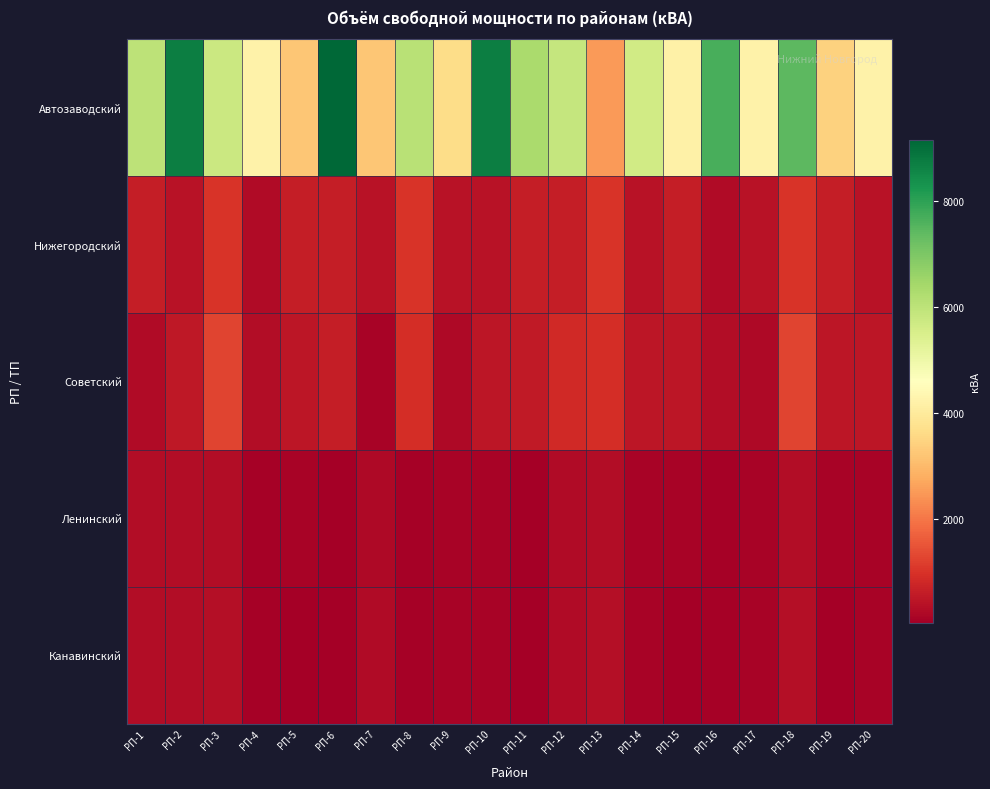

How many categories are shown in the chart?

20